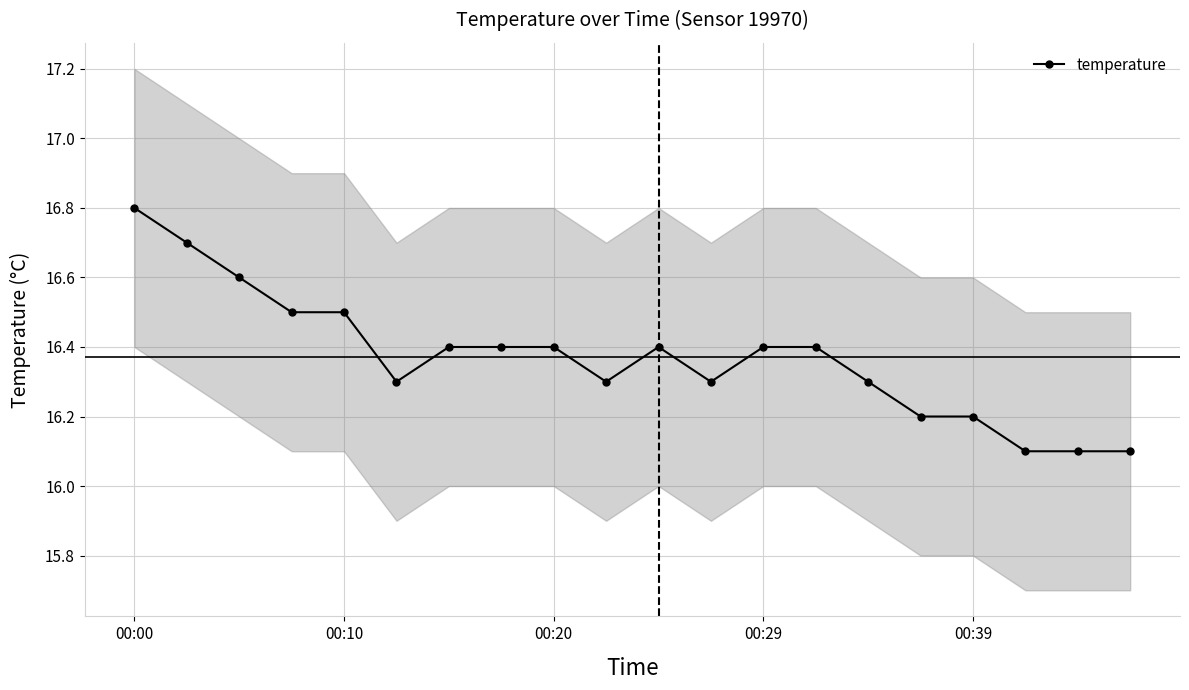

How many temperature values are between 16 and 17?

20